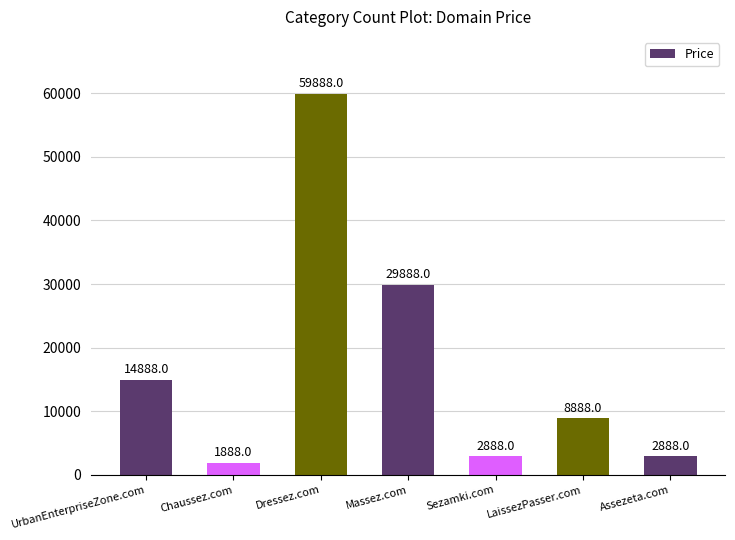

Does the chart contain any negative values?

No